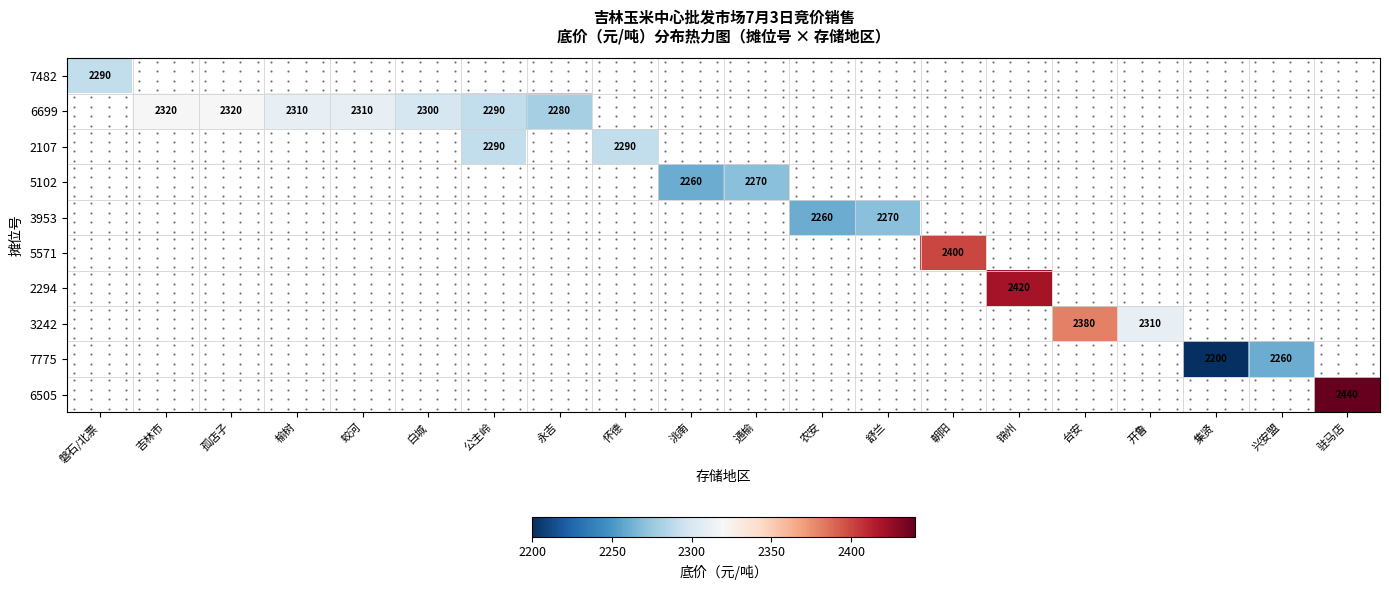

At how many categories does at least one series exceed 2213?

19